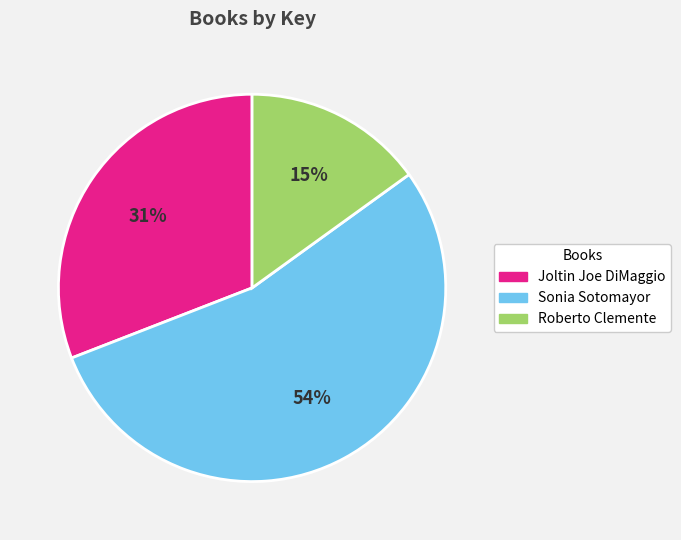

Do Sonia Sotomayor and Roberto Clemente together represent more than half of the pie?

Yes